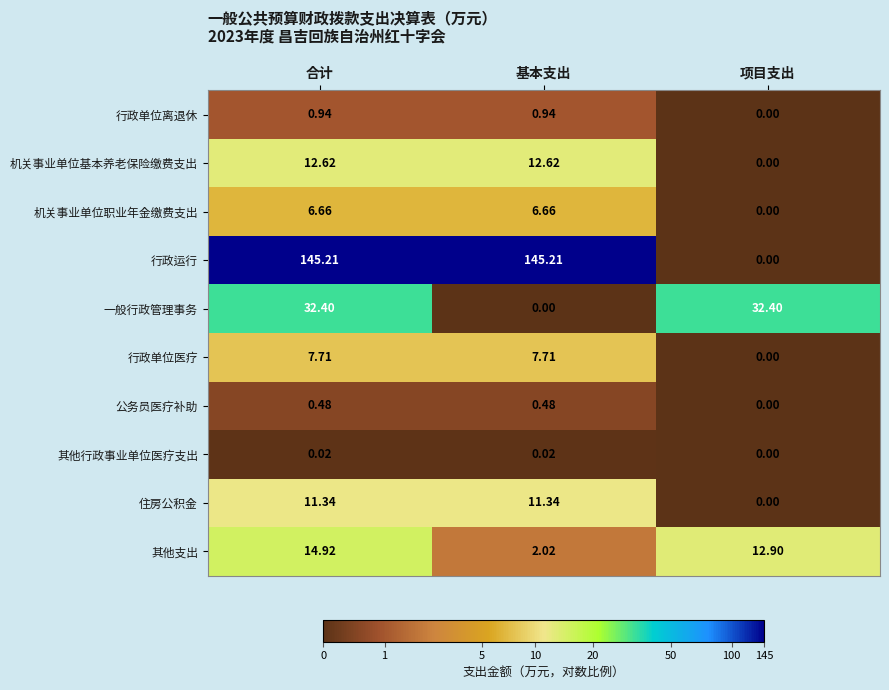

At which label does 机关事业单位基本养老保险缴费支出 reach its minimum?

项目支出